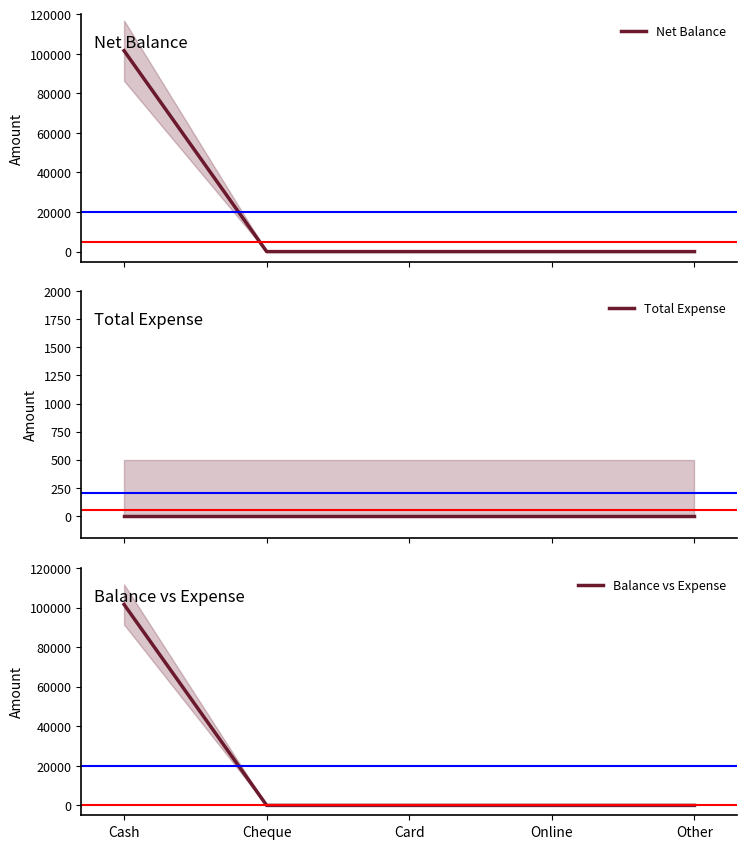

Count the number of data series in this chart.

3